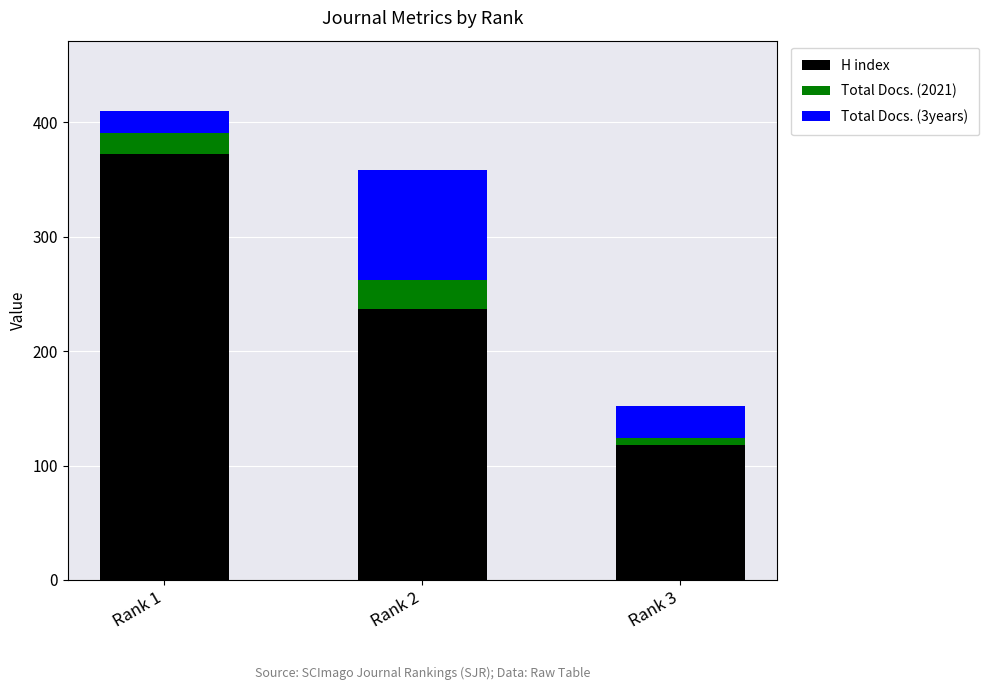

At which label is H index closest to 245?

Rank 2